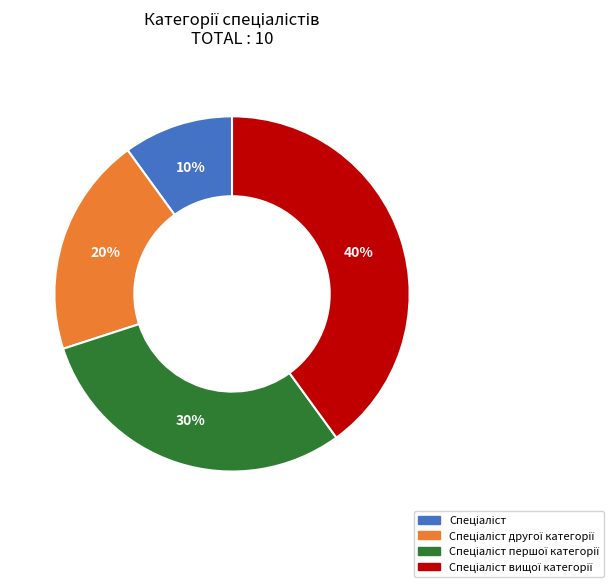

Is there a majority slice in this chart?

No